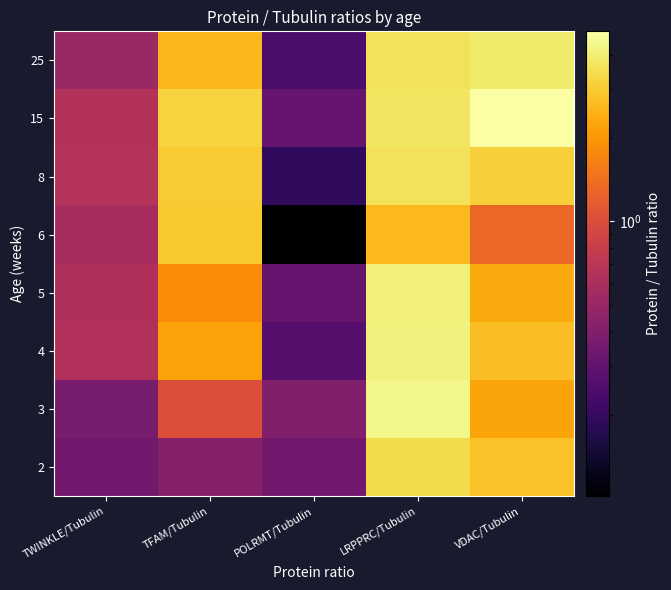

Reading right to left, extract all data points from this chart.

2: VDAC/Tubulin=2.8	LRPPRC/Tubulin=3.4	POLRMT/Tubulin=0.4	TFAM/Tubulin=0.4	TWINKLE/Tubulin=0.3
3: VDAC/Tubulin=2.2	LRPPRC/Tubulin=4.3	POLRMT/Tubulin=0.4	TFAM/Tubulin=1.0	TWINKLE/Tubulin=0.4
4: VDAC/Tubulin=2.7	LRPPRC/Tubulin=4.1	POLRMT/Tubulin=0.3	TFAM/Tubulin=2.2	TWINKLE/Tubulin=0.6
5: VDAC/Tubulin=2.3	LRPPRC/Tubulin=4.1	POLRMT/Tubulin=0.3	TFAM/Tubulin=1.8	TWINKLE/Tubulin=0.6
6: VDAC/Tubulin=1.3	LRPPRC/Tubulin=2.7	POLRMT/Tubulin=0.1	TFAM/Tubulin=3.0	TWINKLE/Tubulin=0.6
8: VDAC/Tubulin=3.1	LRPPRC/Tubulin=3.6	POLRMT/Tubulin=0.2	TFAM/Tubulin=3.0	TWINKLE/Tubulin=0.7
15: VDAC/Tubulin=4.9	LRPPRC/Tubulin=3.7	POLRMT/Tubulin=0.3	TFAM/Tubulin=3.2	TWINKLE/Tubulin=0.6
25: VDAC/Tubulin=3.9	LRPPRC/Tubulin=3.6	POLRMT/Tubulin=0.2	TFAM/Tubulin=2.6	TWINKLE/Tubulin=0.5